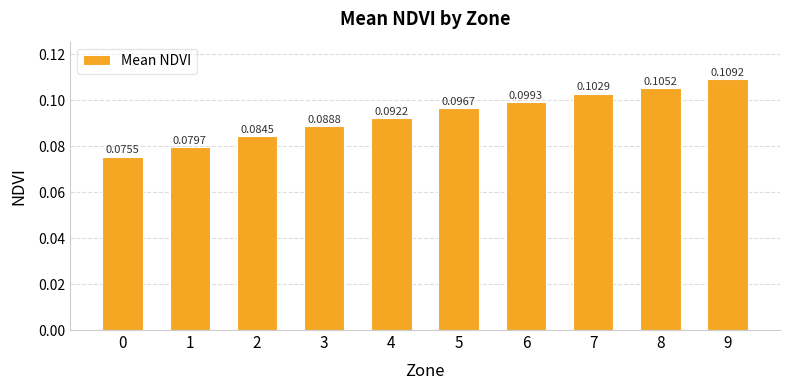

Are the bars grouped side by side (vs. stacked)?

No